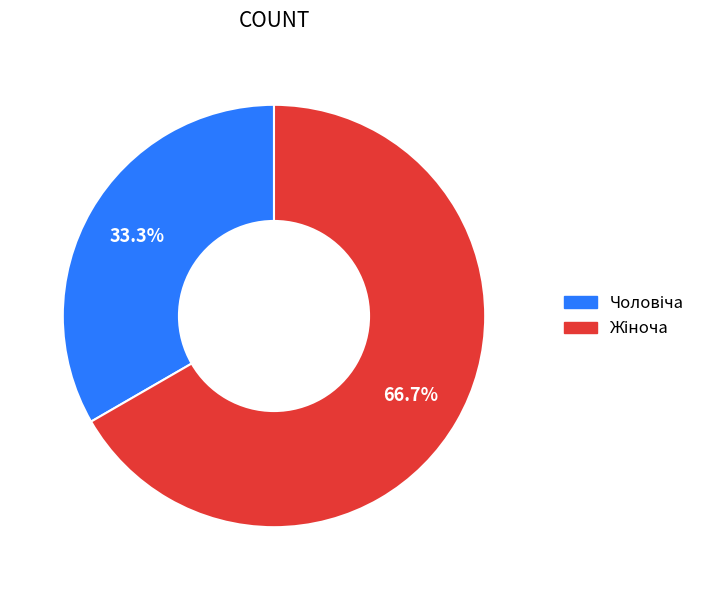

How many slices are in this pie chart?

2